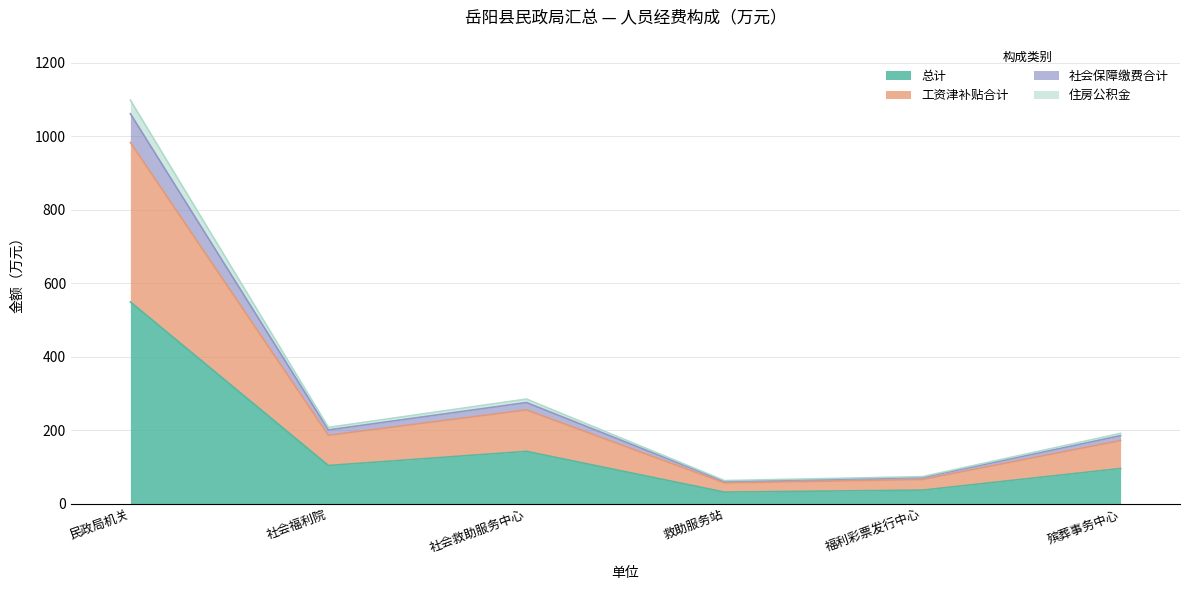

True or false: 工资津补贴合计 has more than 2 interior local peaks.

False